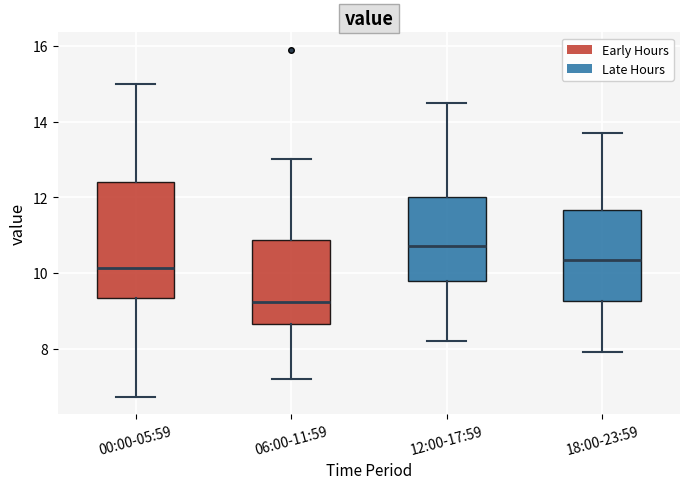

Where does the lower whisker of the box for 12:00-17:59 end on the y-axis? The values are not printed on the chart, so give them approximately, as read against the axis.

8.2